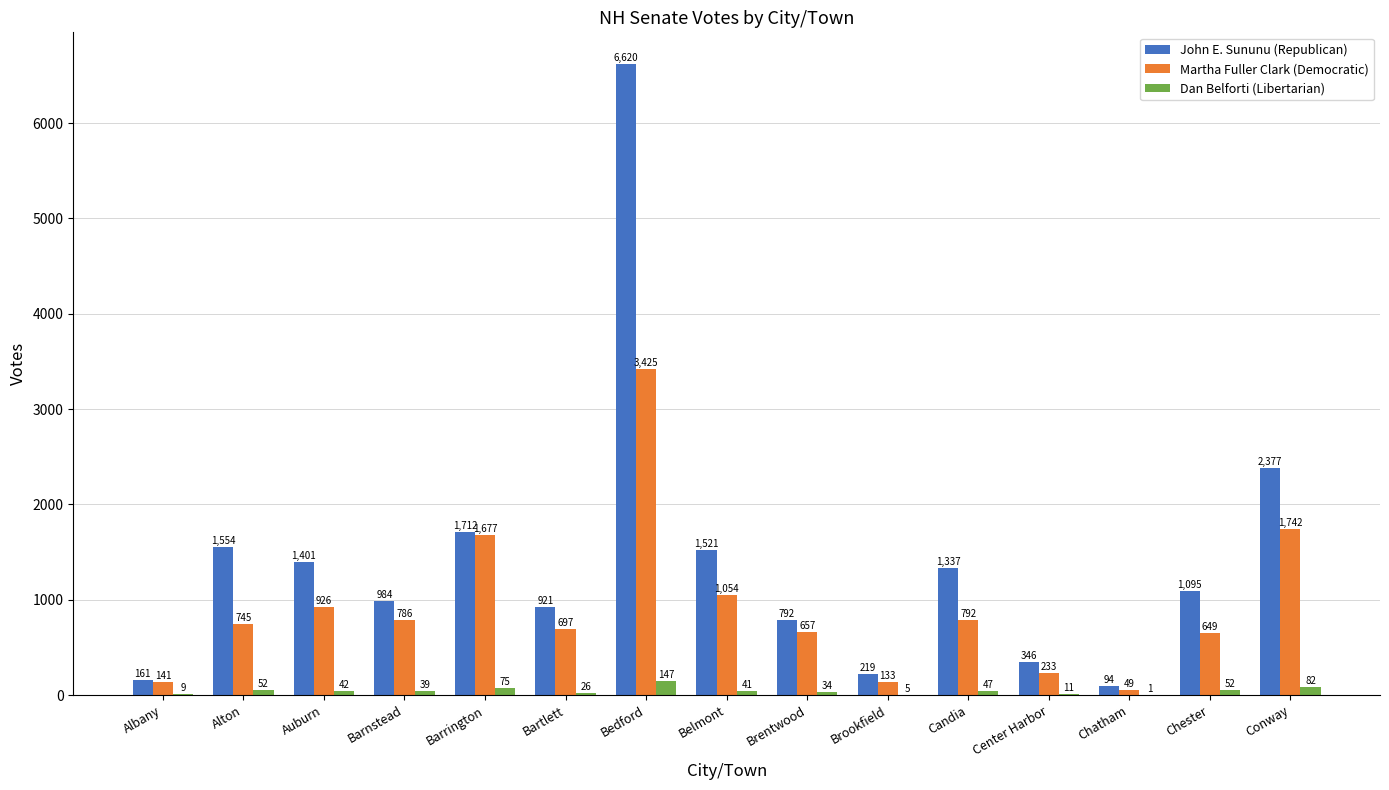

Between Barrington and Chester, which series saw the biggest shift?

Martha Fuller Clark (Democratic)